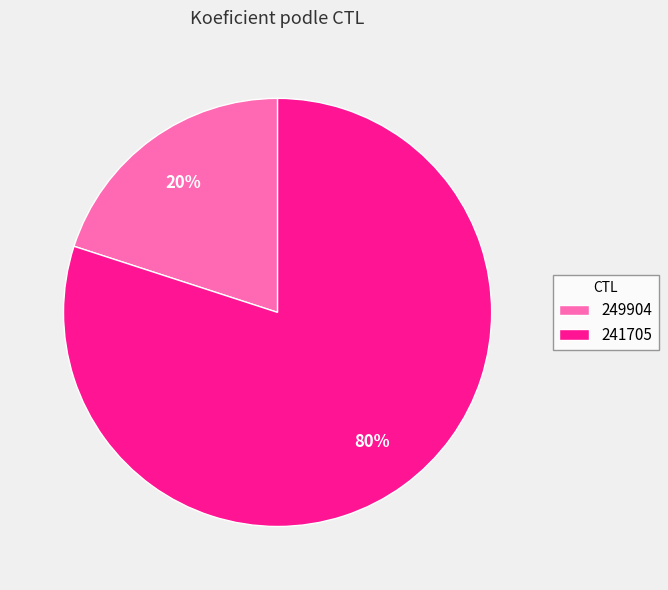

Which has a higher value, 249904 or 241705?

241705